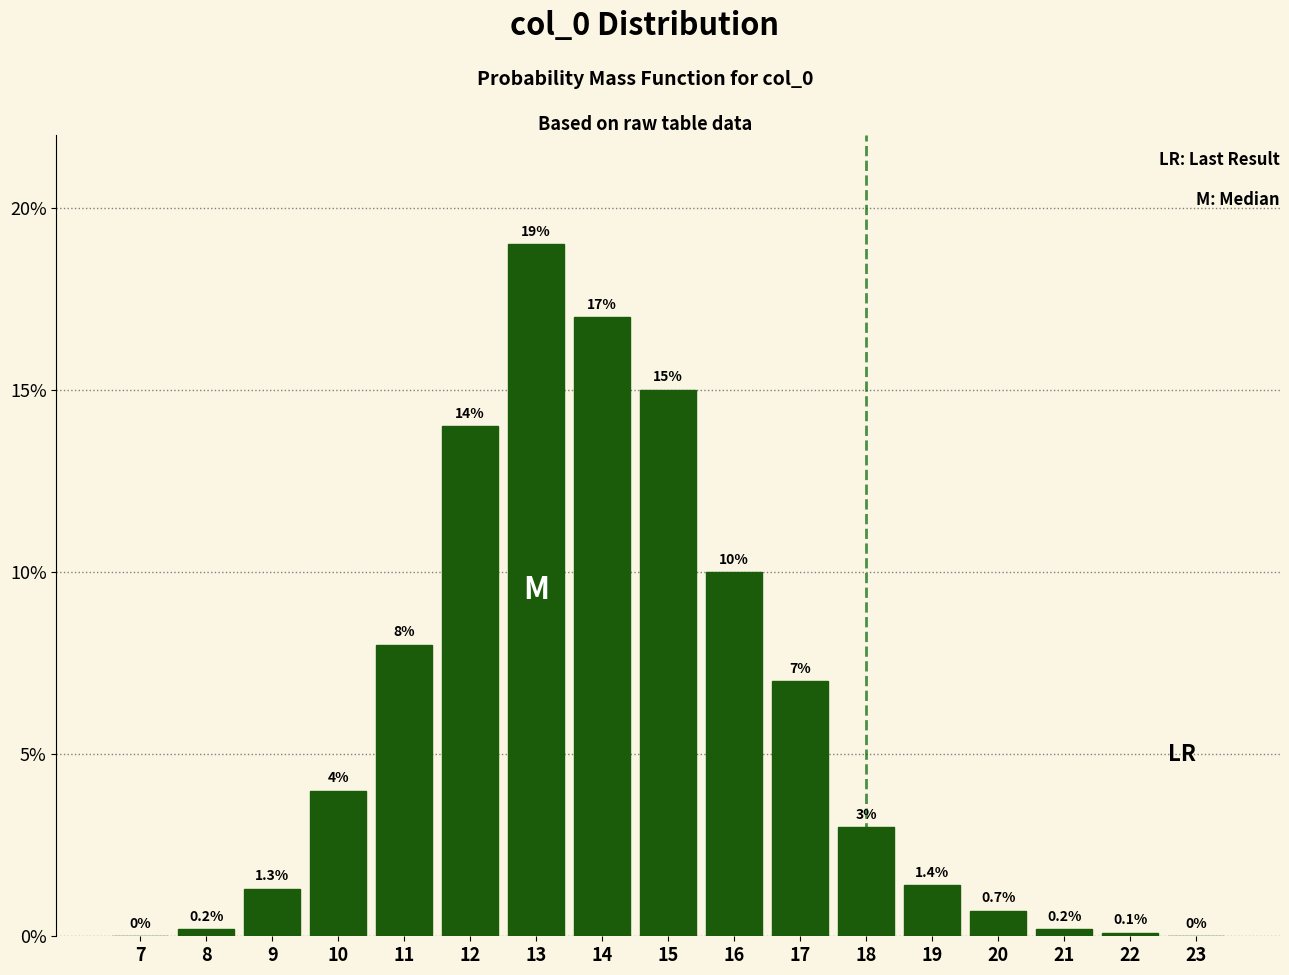

Reading right to left, extract all data points from this chart.

23=0.0	22=0.1	21=0.2	20=0.7	19=1.4	18=3.0	17=7.0	16=10.0	15=15.0	14=17.0	13=19.0	12=14.0	11=8.0	10=4.0	9=1.3	8=0.2	7=0.0